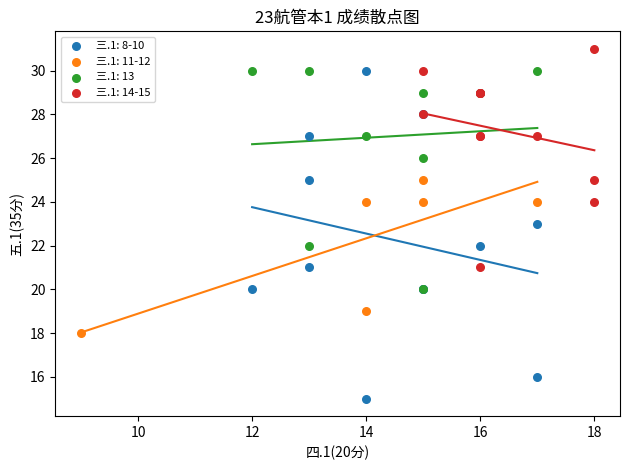

Which series contains the lowest Y value?

三.1: 8-10